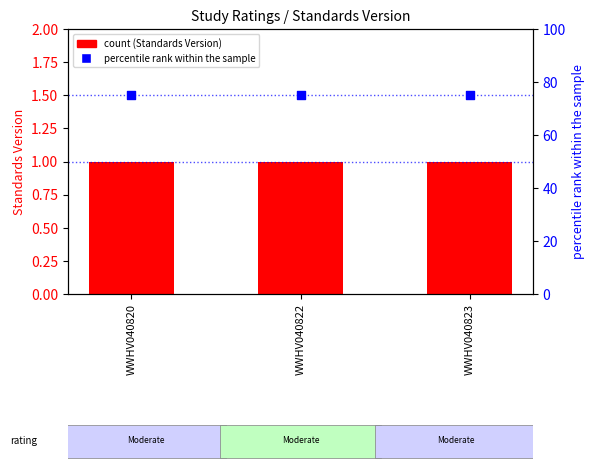

What are all the series names shown in the legend?

Standards Version, percentile rank within the sample